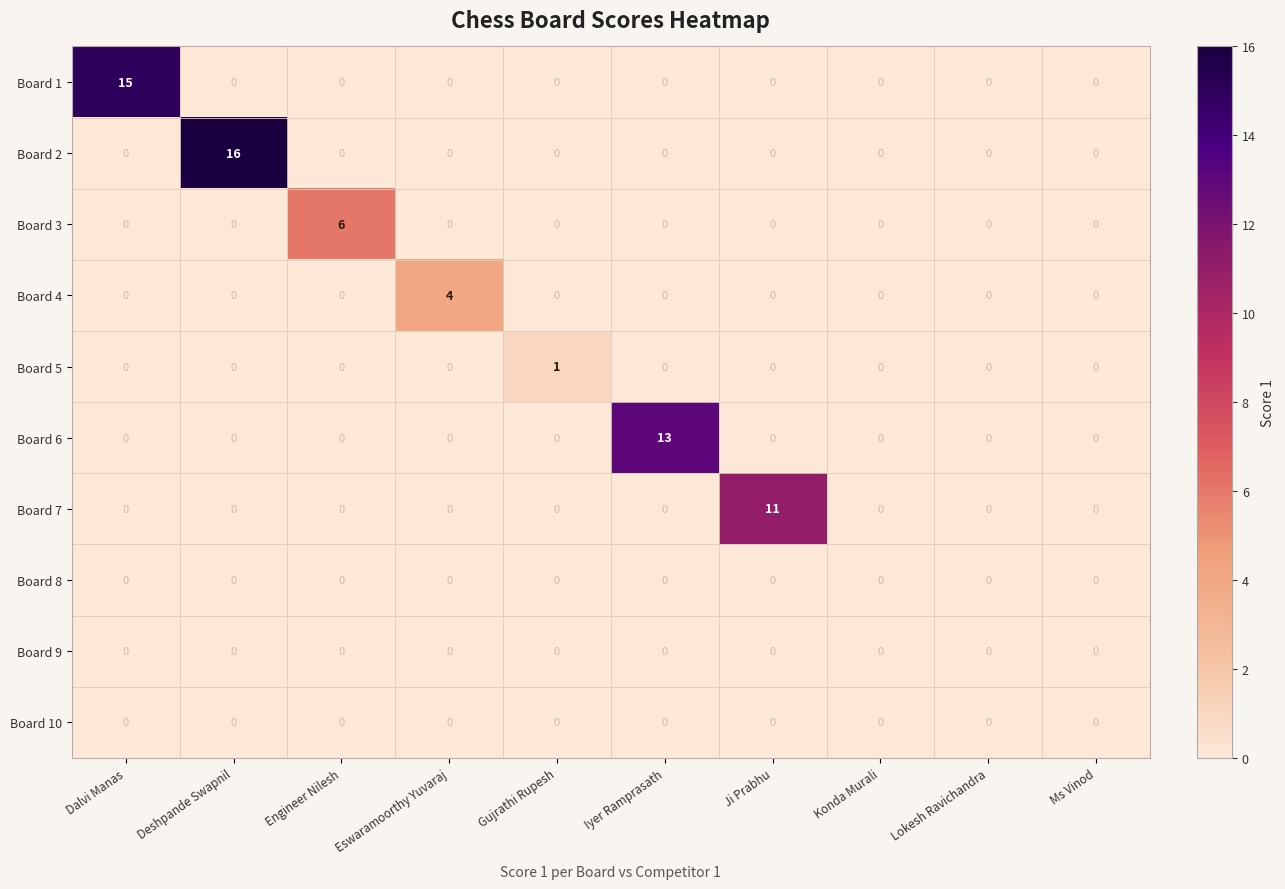

What is the spread (max minus min) of values at Deshpande Swapnil?

16